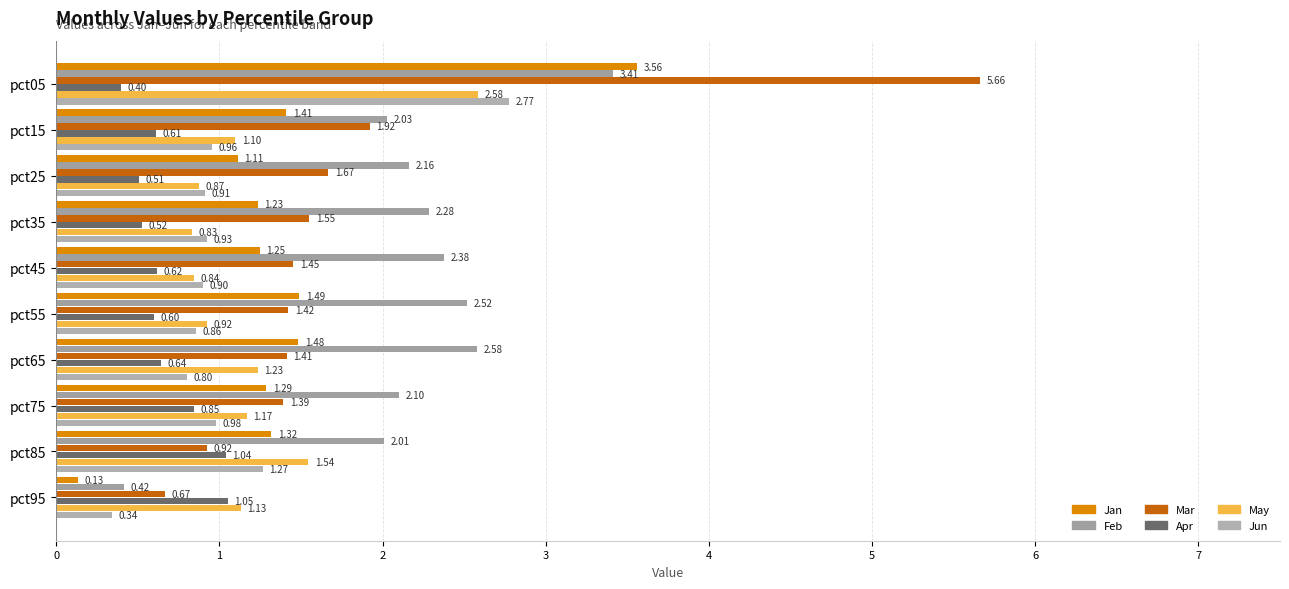

How many values in the Mar series are below 1?

2